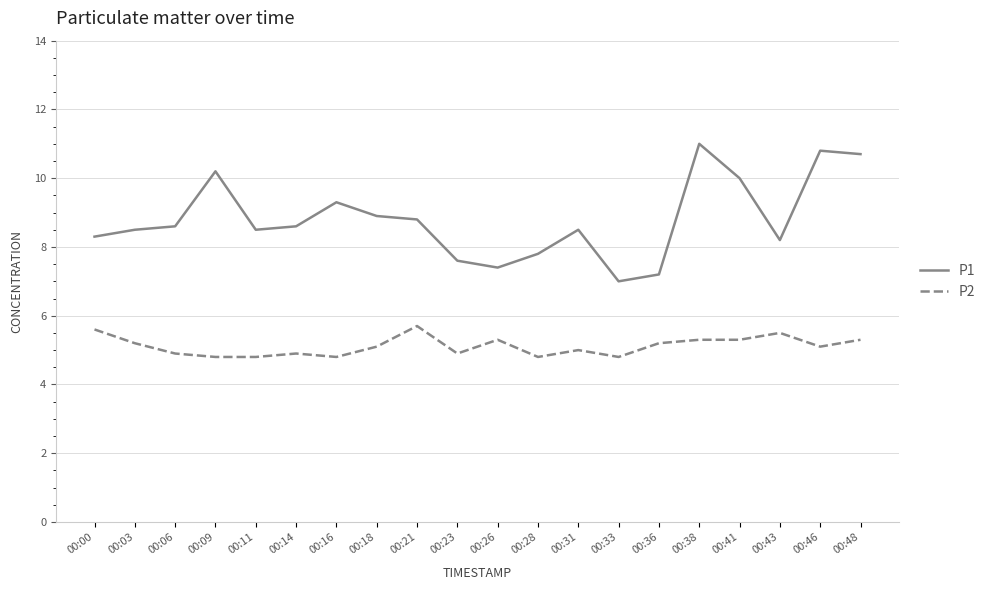

Reading left to right, extract all data points from this chart.

P1: 8.3	8.5	8.6	10.2	8.5	8.6	9.3	8.9	8.8	7.6	7.4	7.8	8.5	7.0	7.2	11.0	10.0	8.2	10.8	10.7
P2: 5.6	5.2	4.9	4.8	4.8	4.9	4.8	5.1	5.7	4.9	5.3	4.8	5.0	4.8	5.2	5.3	5.3	5.5	5.1	5.3